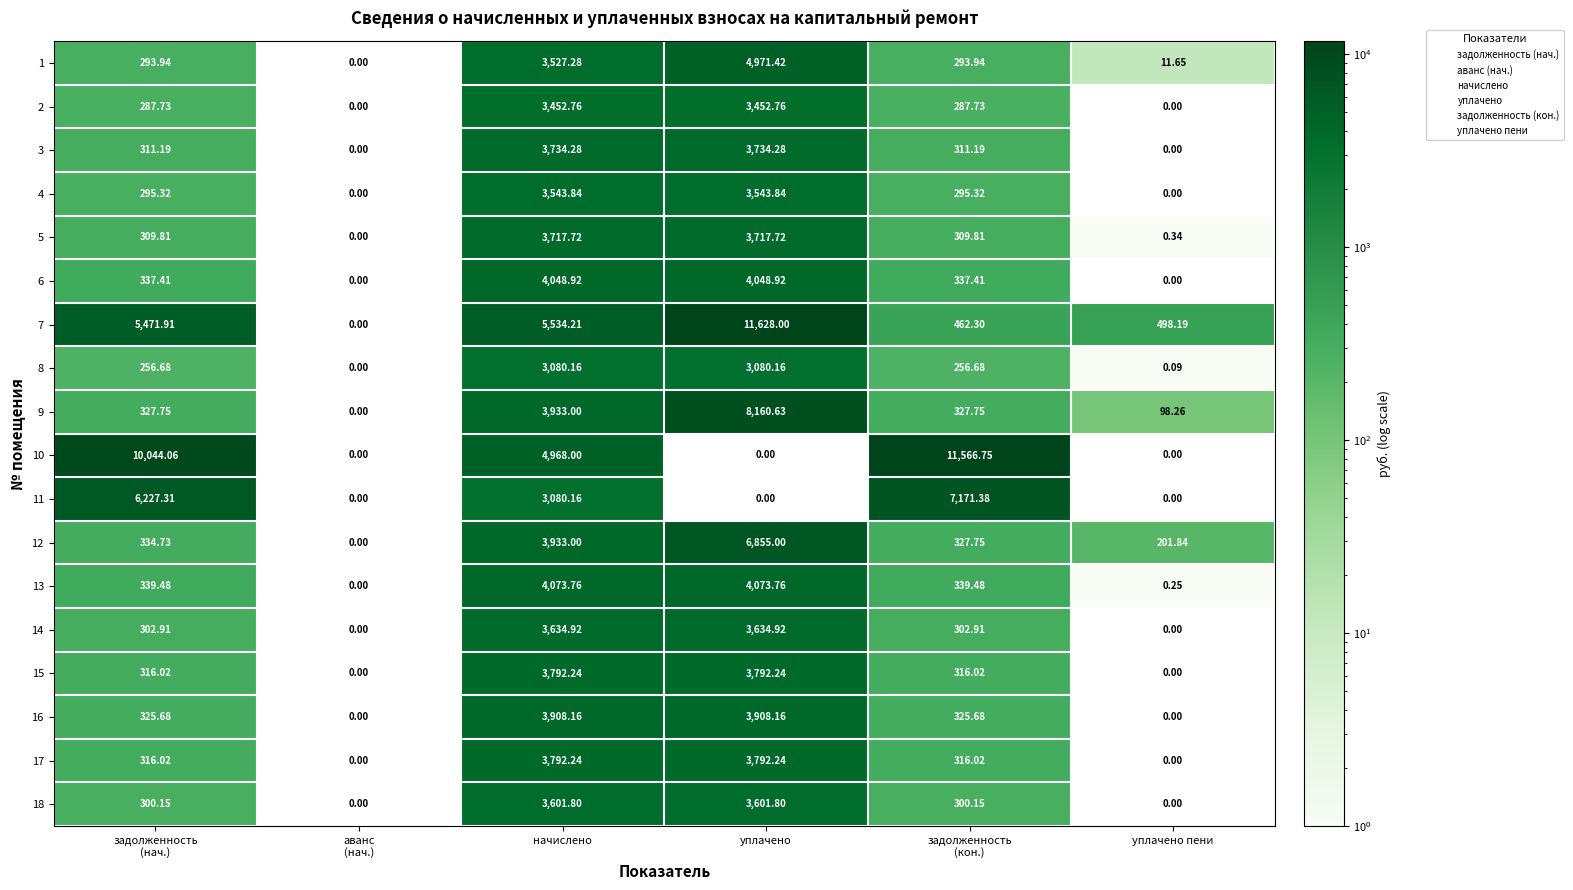

At which category is the sum across all series the highest?

уплачено